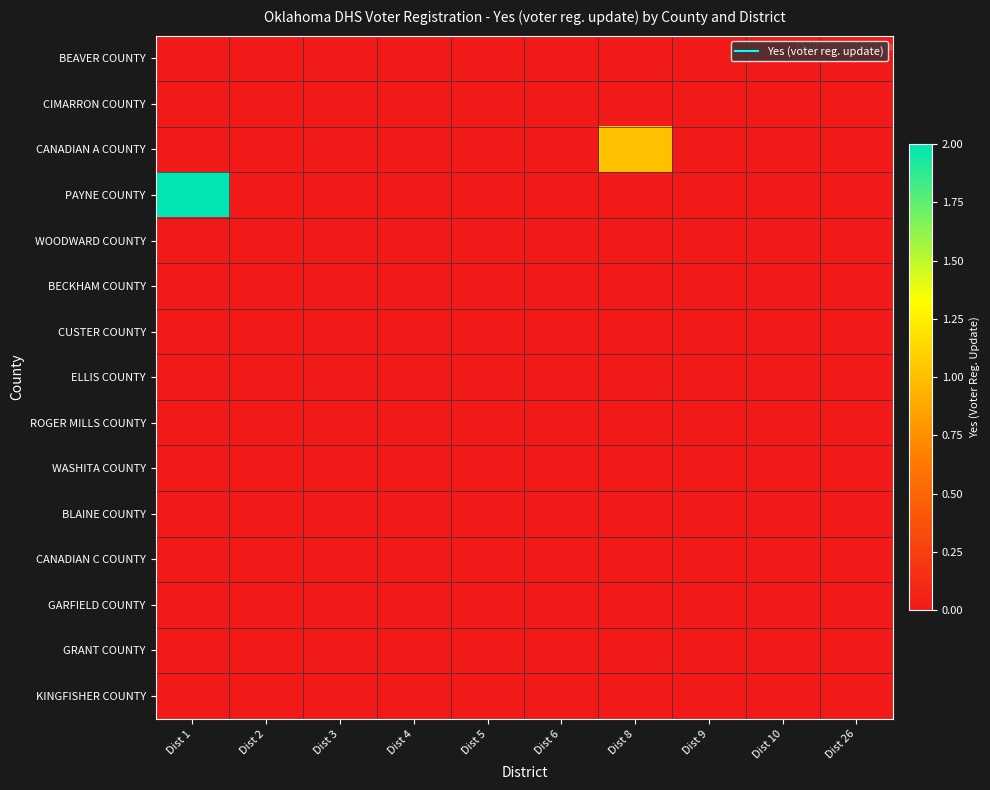

How many data points does each series have?

10